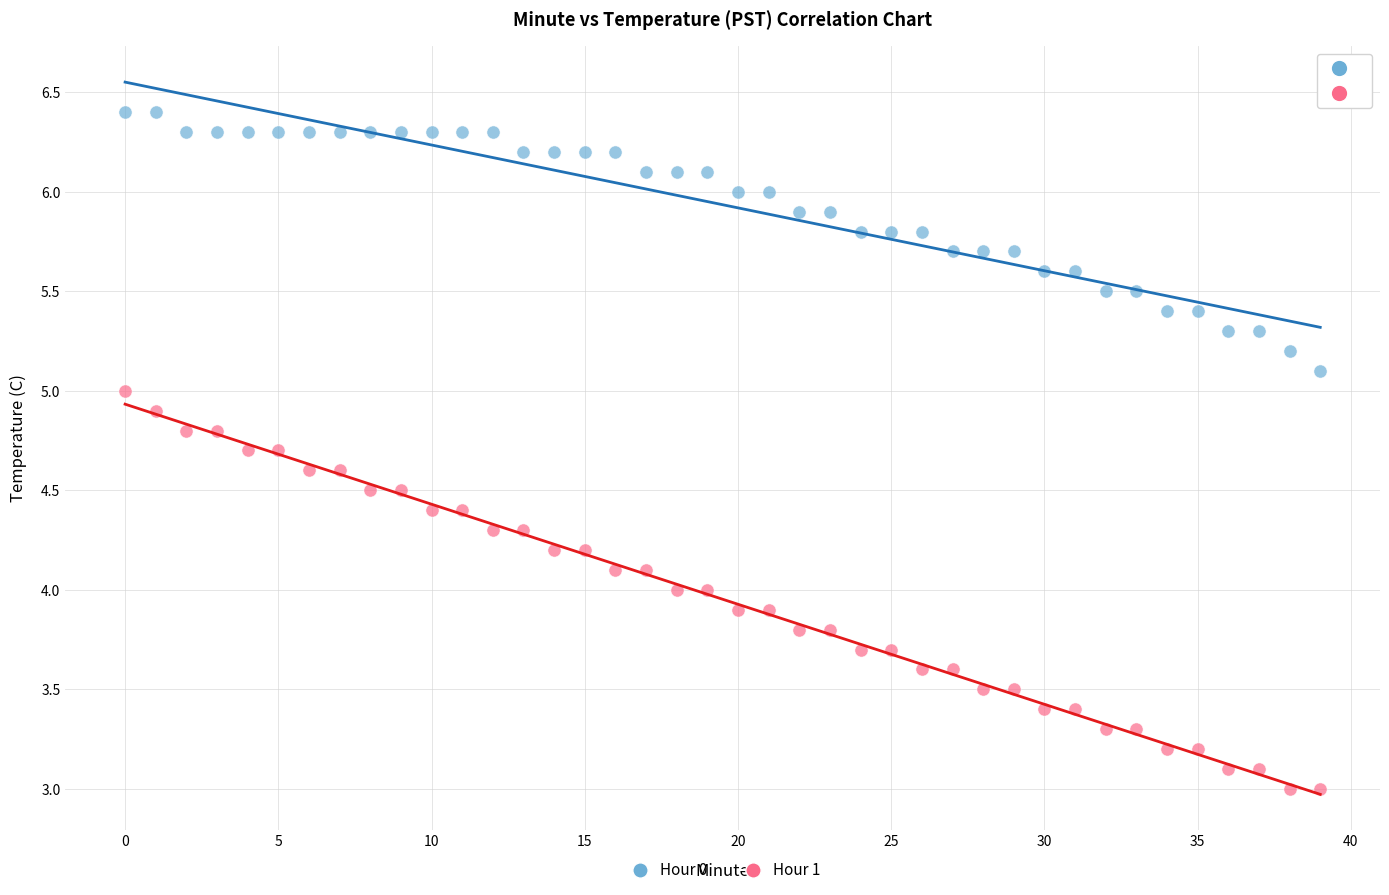

Which series contains the lowest Y value?

Hour 1